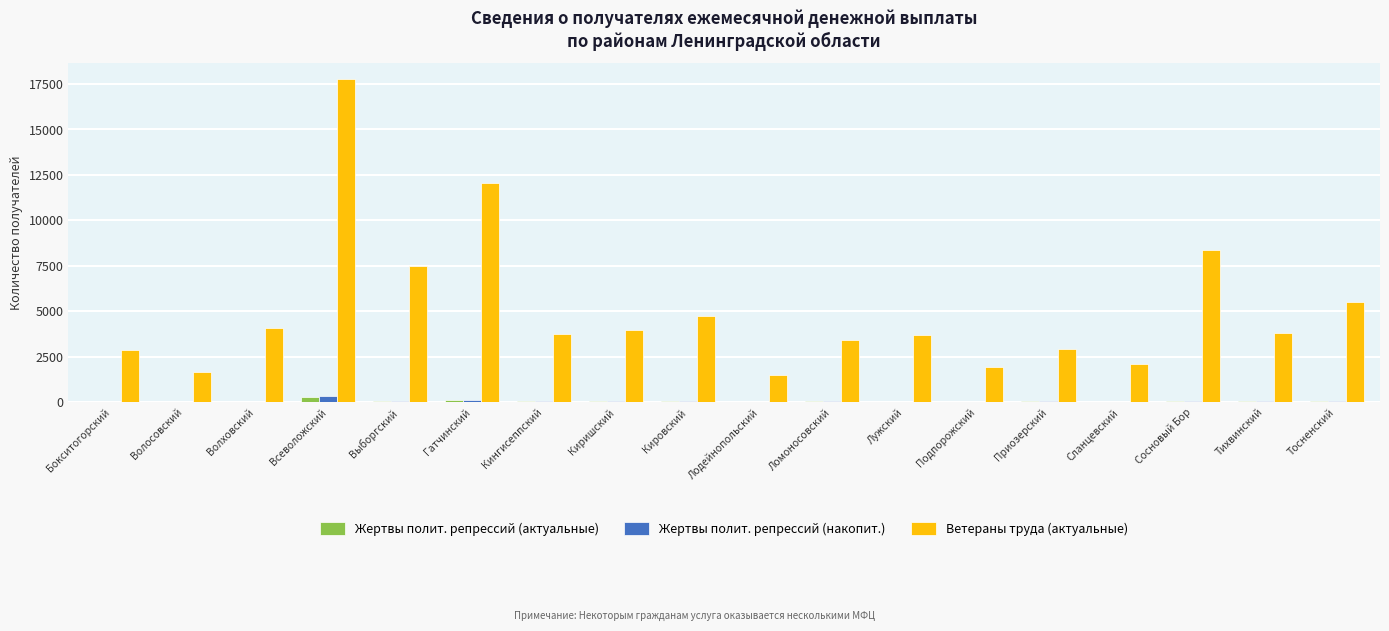

True or false: Ветераны труда (актуальные) has a value of 5663 at Киришский.

False